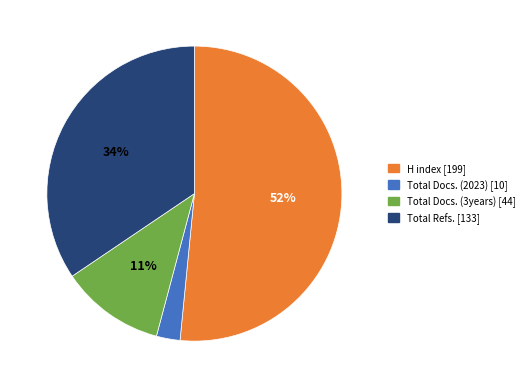

Is there any slice that represents more than half of the pie?

Yes